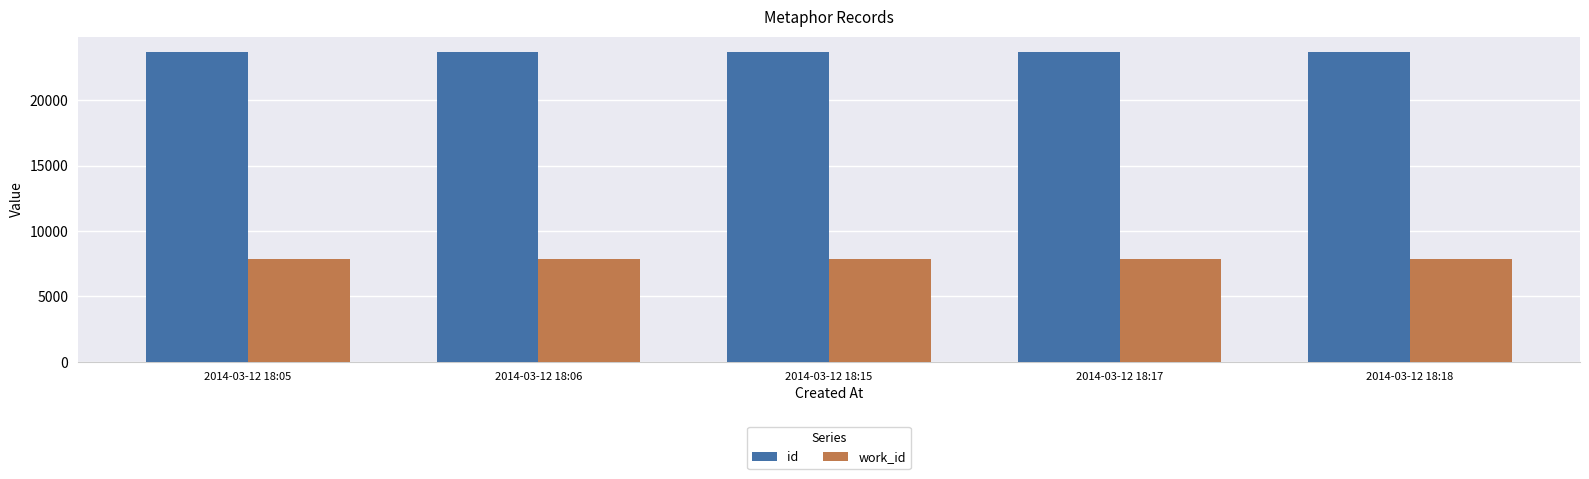

The value of work_id at 2014-03-12 18:05 is 7842. True or false?

True